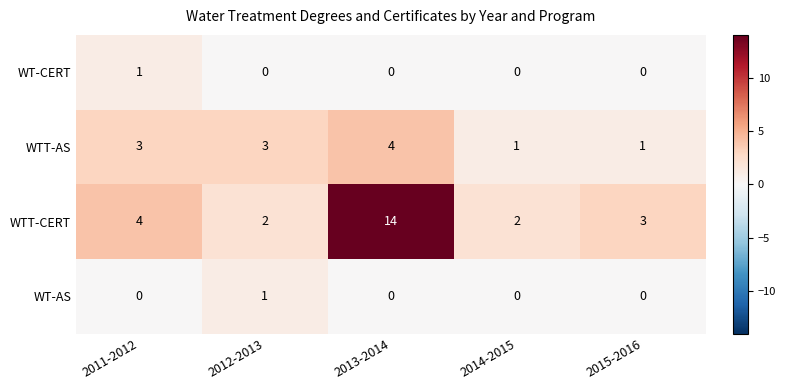

Which category has the highest value across all series?

2013-2014